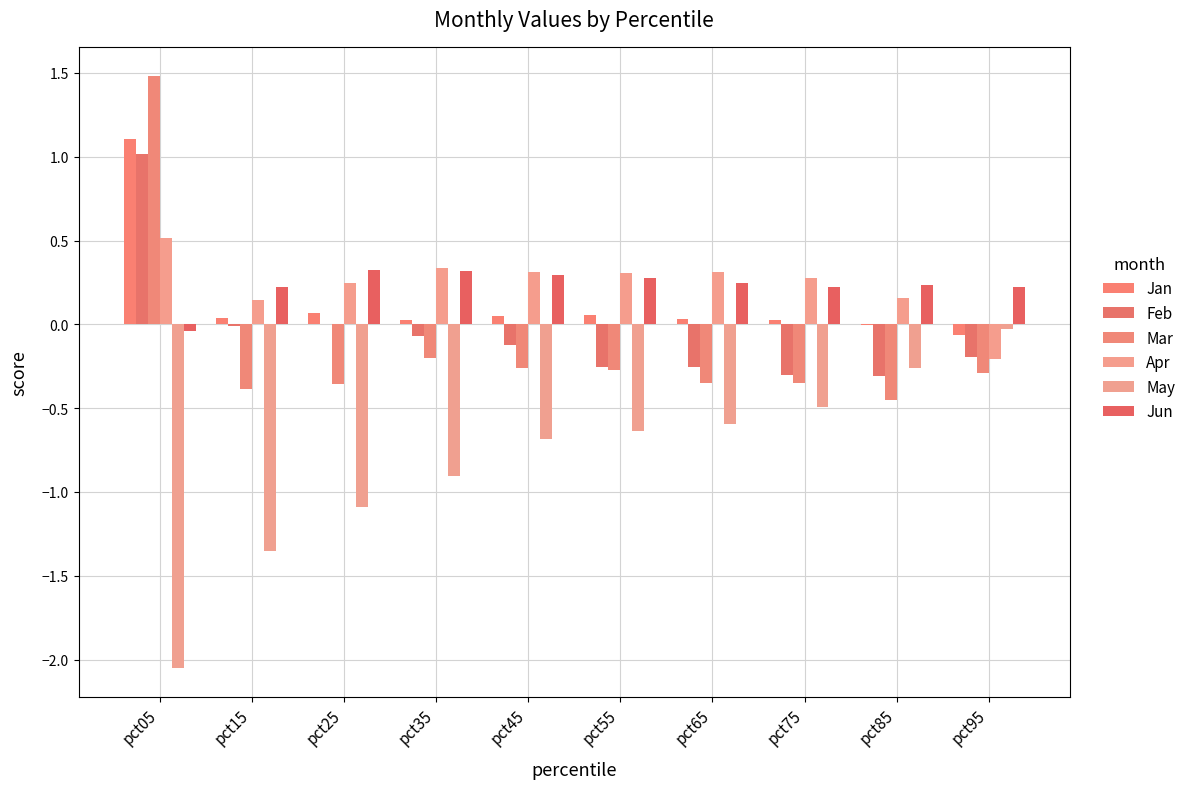

Reading left to right, what are all the values shown in this chart?

Jan: pct05=1.1	pct15=0.0	pct25=0.1	pct35=0.0	pct45=0.0	pct55=0.1	pct65=0.0	pct75=0.0	pct85=-0.0	pct95=-0.1
Feb: pct05=1.0	pct15=-0.0	pct25=0.0	pct35=-0.1	pct45=-0.1	pct55=-0.3	pct65=-0.3	pct75=-0.3	pct85=-0.3	pct95=-0.2
Mar: pct05=1.5	pct15=-0.4	pct25=-0.4	pct35=-0.2	pct45=-0.3	pct55=-0.3	pct65=-0.4	pct75=-0.4	pct85=-0.4	pct95=-0.3
Apr: pct05=0.5	pct15=0.1	pct25=0.2	pct35=0.3	pct45=0.3	pct55=0.3	pct65=0.3	pct75=0.3	pct85=0.2	pct95=-0.2
May: pct05=-2.0	pct15=-1.4	pct25=-1.1	pct35=-0.9	pct45=-0.7	pct55=-0.6	pct65=-0.6	pct75=-0.5	pct85=-0.3	pct95=-0.0
Jun: pct05=-0.0	pct15=0.2	pct25=0.3	pct35=0.3	pct45=0.3	pct55=0.3	pct65=0.2	pct75=0.2	pct85=0.2	pct95=0.2